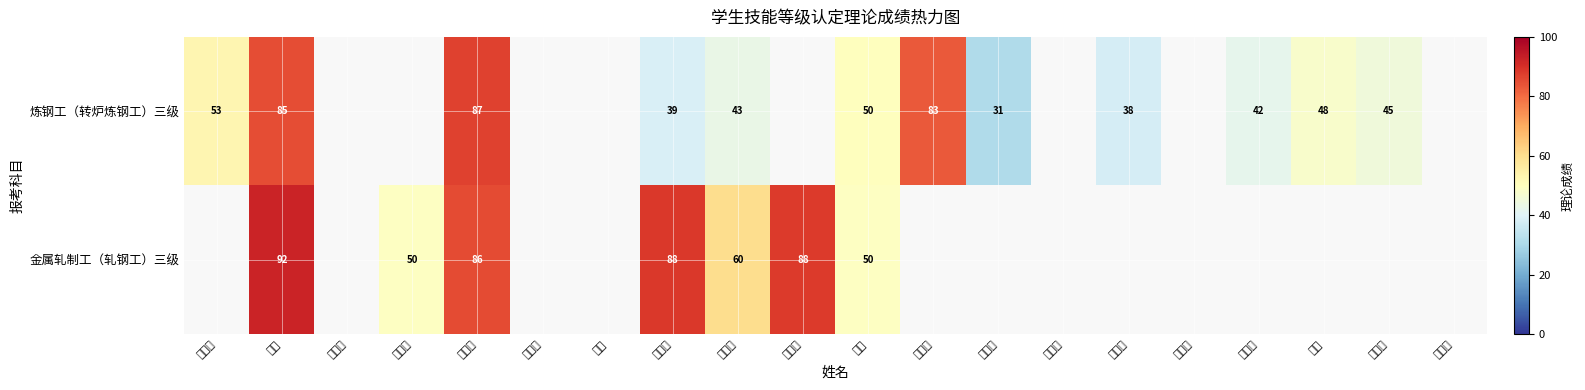

At 汪海, list the series in order from largest to smallest.

金属轧制工（轧钢工）三级, 炼钢工（转炉炼钢工）三级